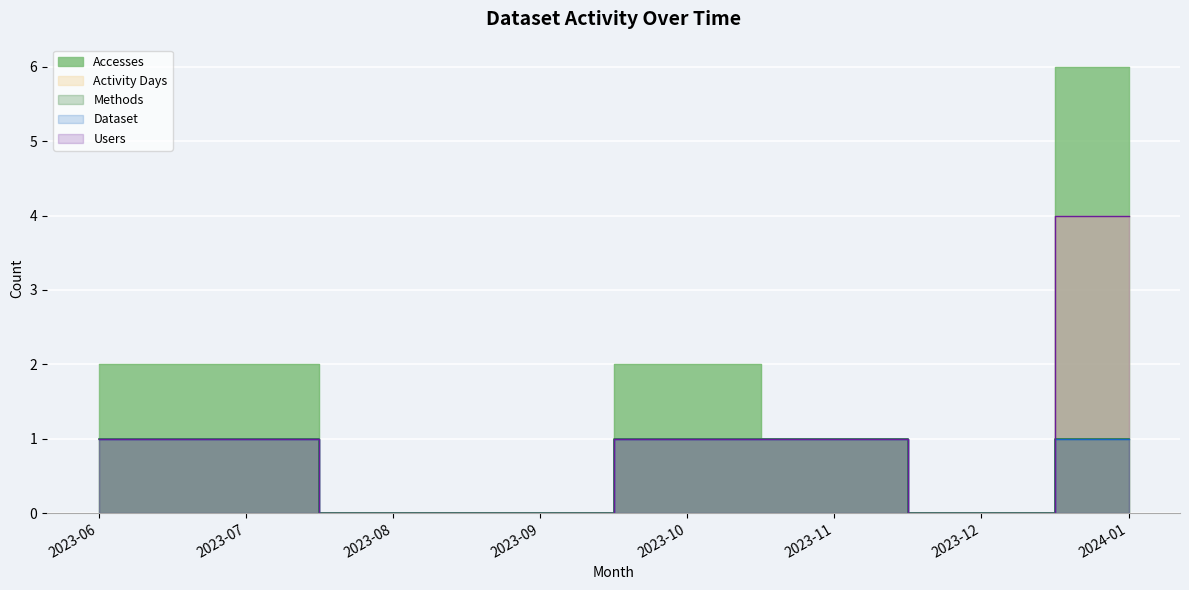

At which category is the sum across all series the highest?

2024-01